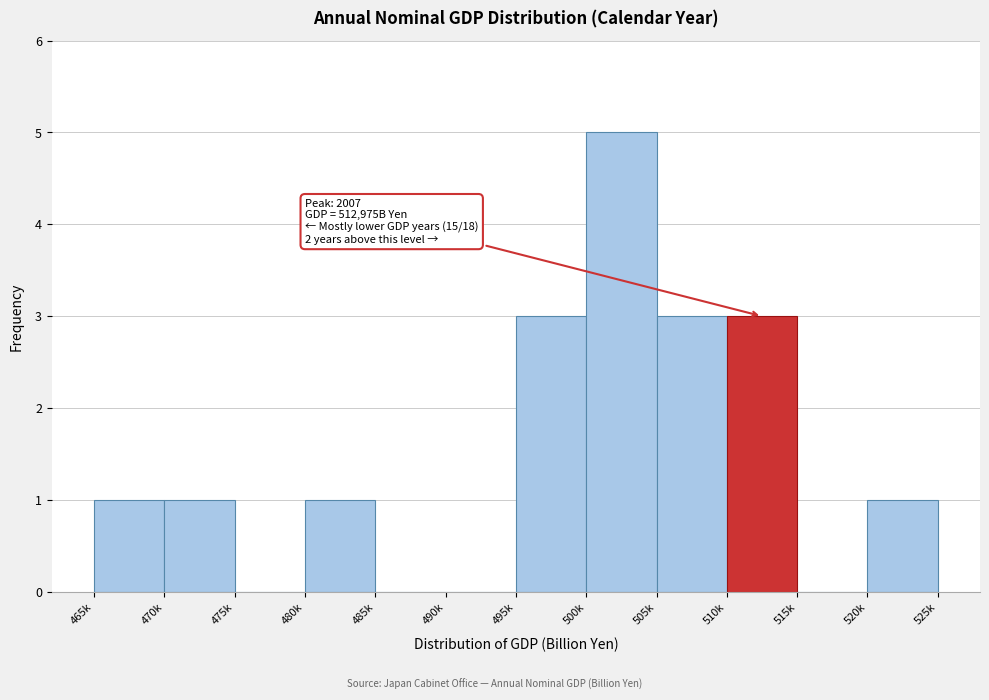

Reading left to right, extract all data points from this chart.

465k=1	470k=1	475k=0	480k=1	485k=0	490k=0	495k=3	500k=5	505k=3	510k=3	515k=0	520k=1